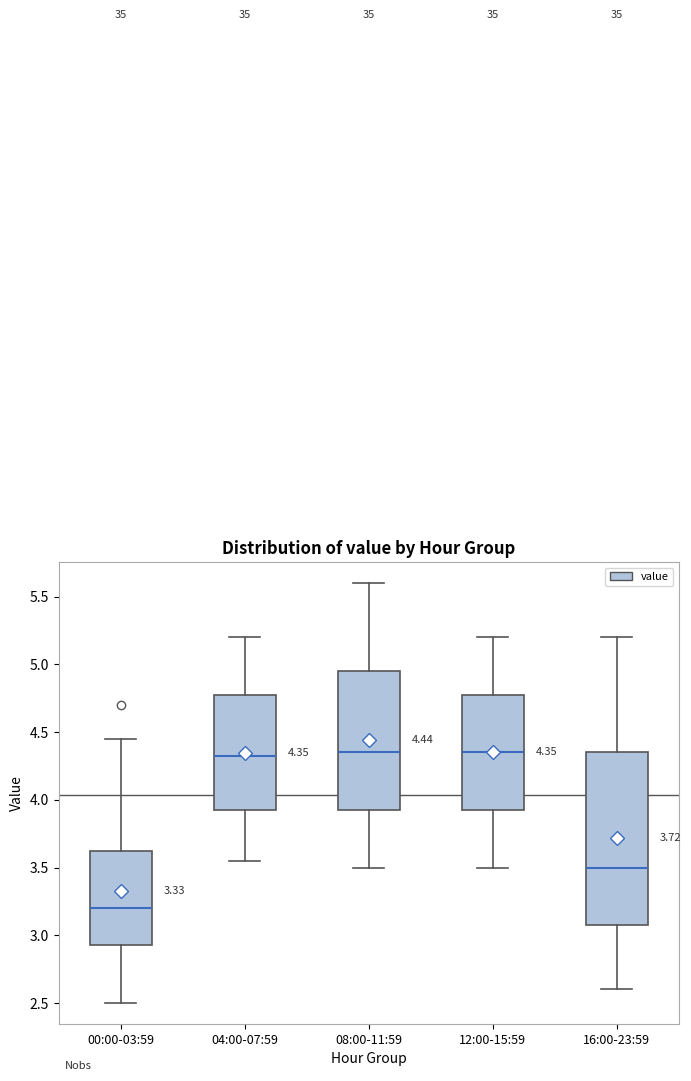

Which box has the lowest median line?

00:00-03:59